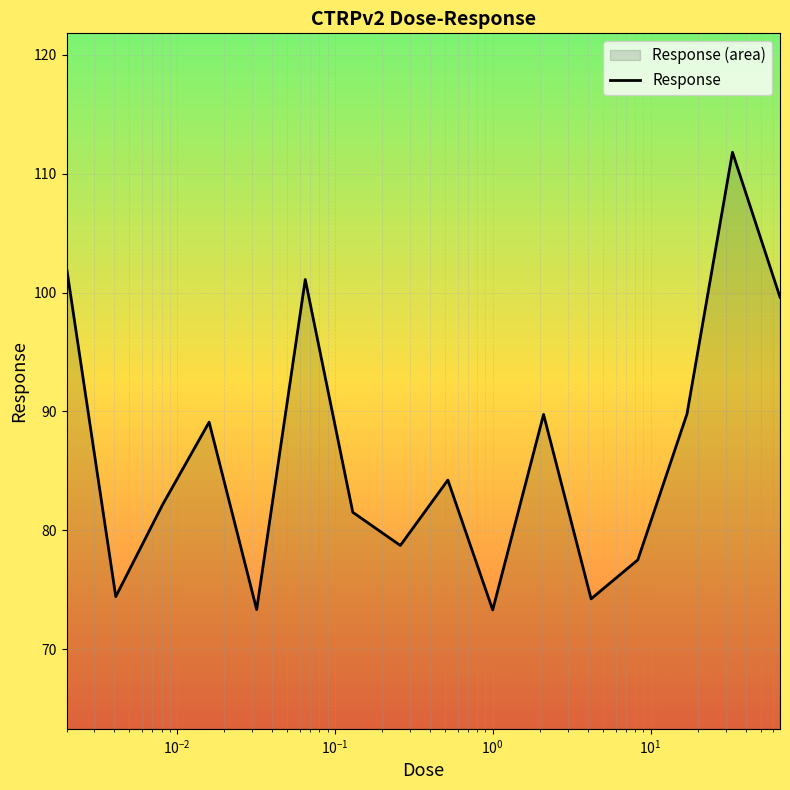

How many lines are shown in the chart?

1